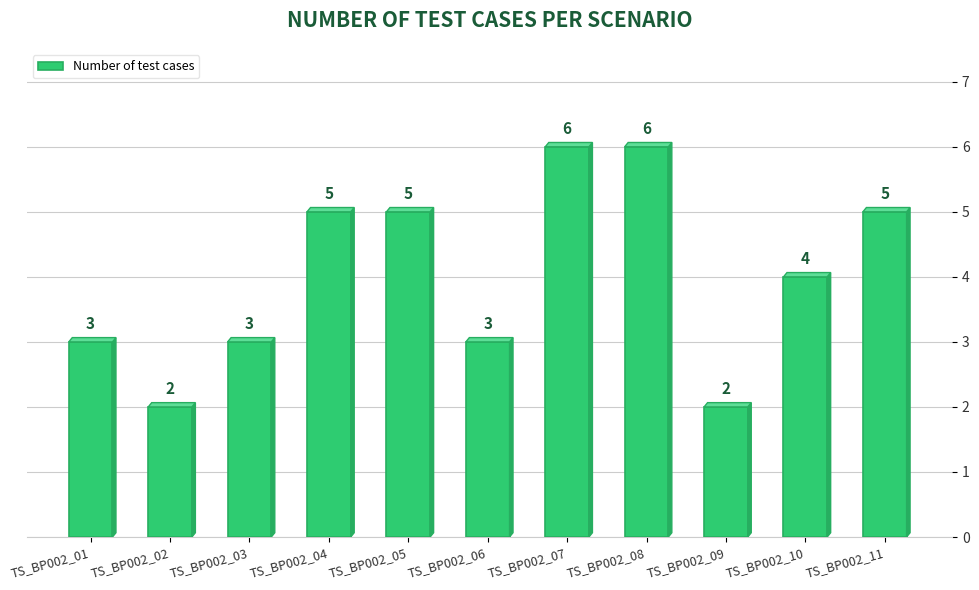

Reading right to left, extract all data points from this chart.

TS_BP002_11=5	TS_BP002_10=4	TS_BP002_09=2	TS_BP002_08=6	TS_BP002_07=6	TS_BP002_06=3	TS_BP002_05=5	TS_BP002_04=5	TS_BP002_03=3	TS_BP002_02=2	TS_BP002_01=3